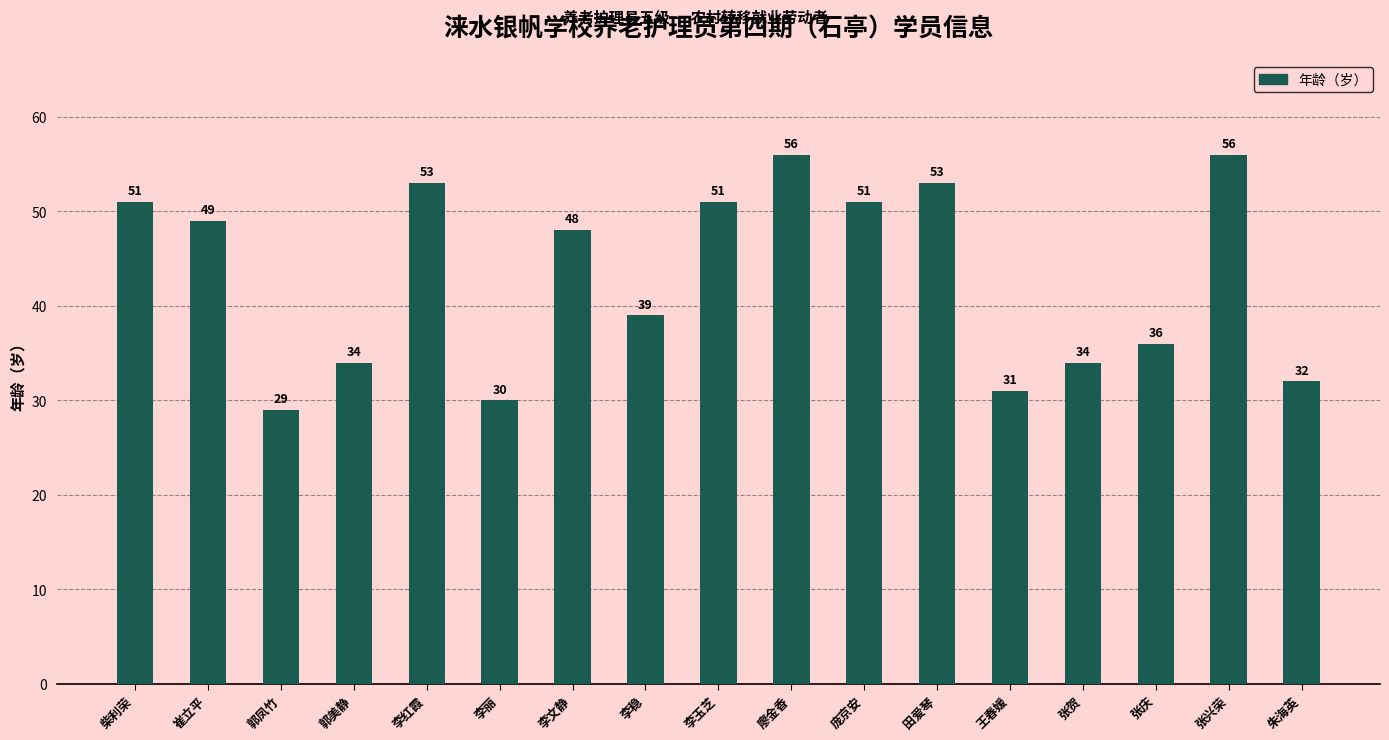

Reading right to left, extract all data points from this chart.

朱海英=32	张兴荣=56	张庆=36	张贺=34	王春媛=31	田爱琴=53	庞京安=51	廖金香=56	李玉芝=51	李稳=39	李文静=48	李丽=30	李红霞=53	郭美静=34	郭凤竹=29	崔立平=49	柴利荣=51